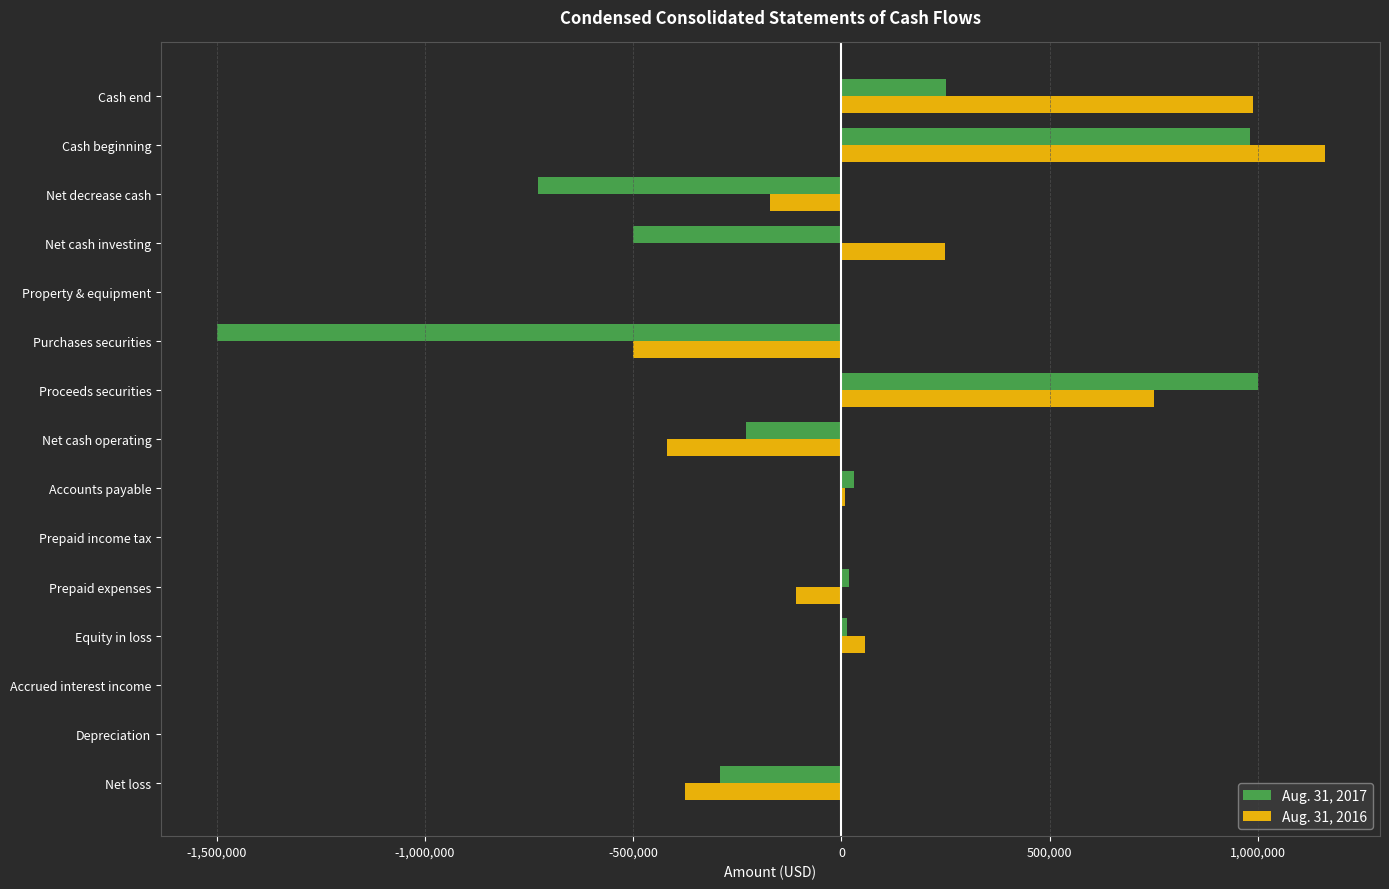

The Aug. 31, 2017 series shows 407159 at Cash end. True or false?

False